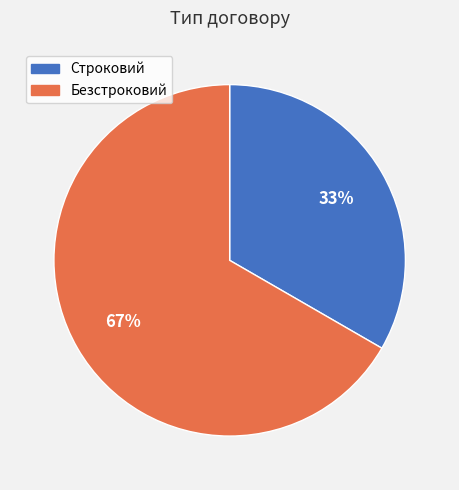

To the nearest percent, what is the average slice percentage?

50%